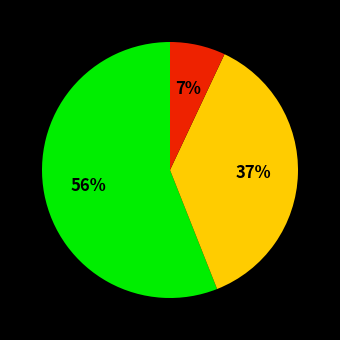

Is there a majority slice in this chart?

Yes